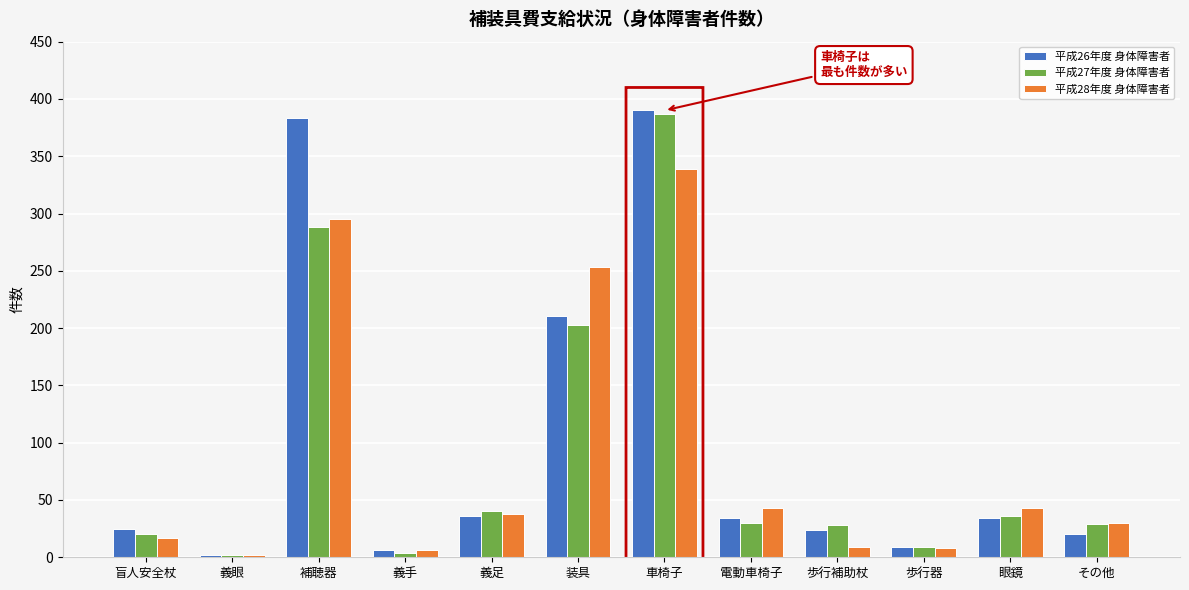

How many groups of bars are there?

12